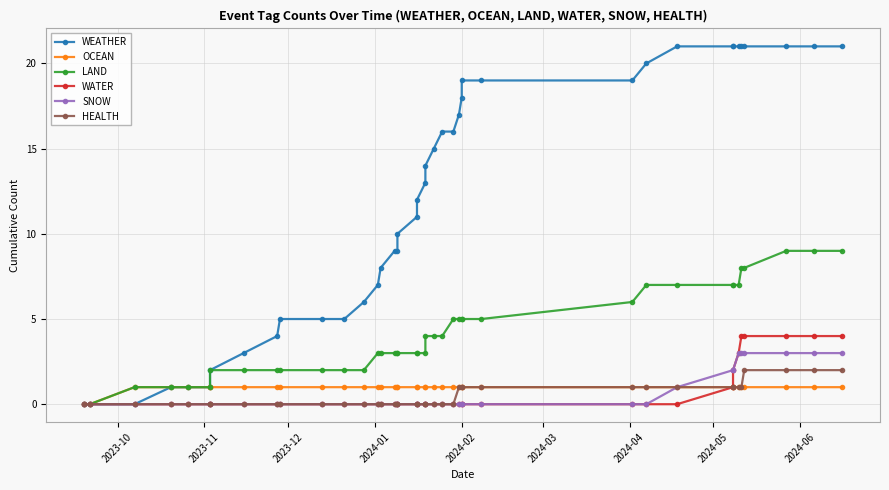

How many WATER values are between 0 and 1?

33